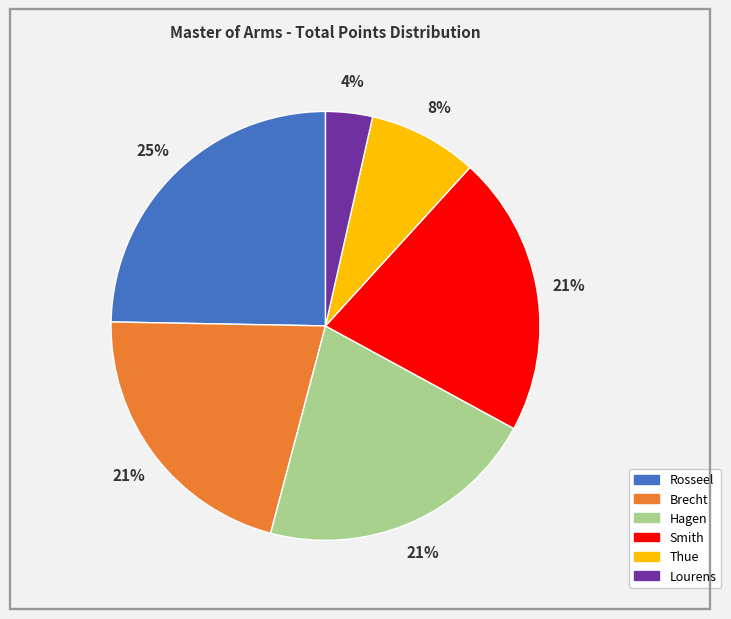

True or false: Rosseel accounts for 25% of the total.

True